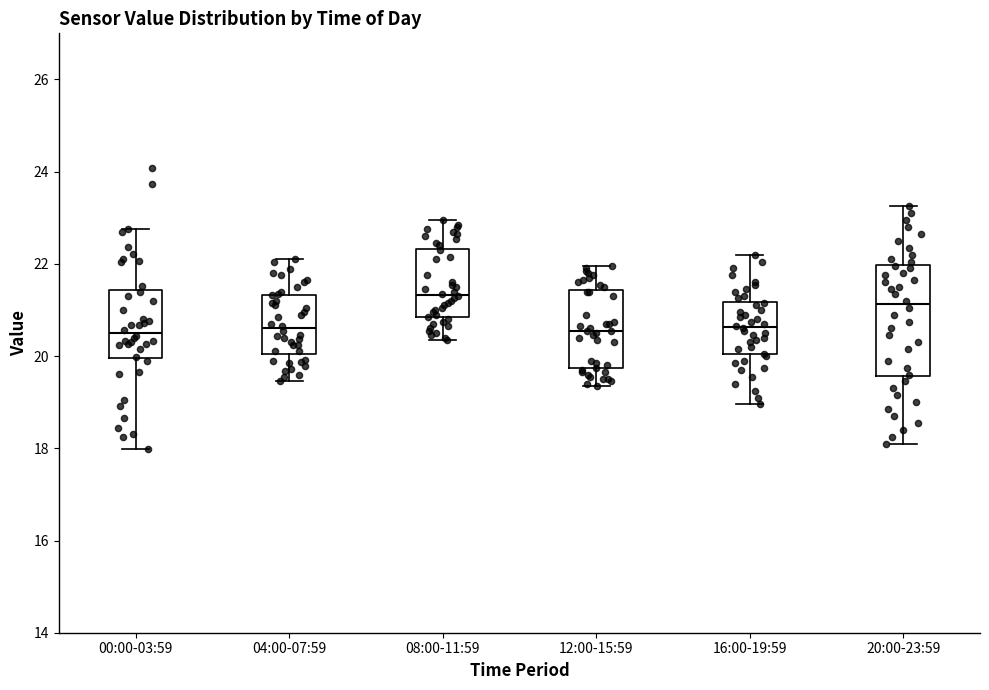

Which box is the tallest, from its lower edge to its upper edge?

20:00-23:59